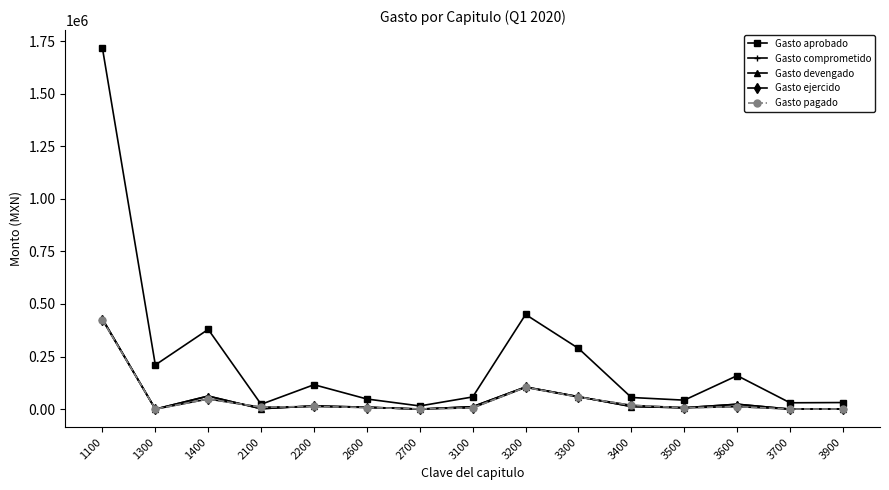

Does the chart have visible grid lines?

No